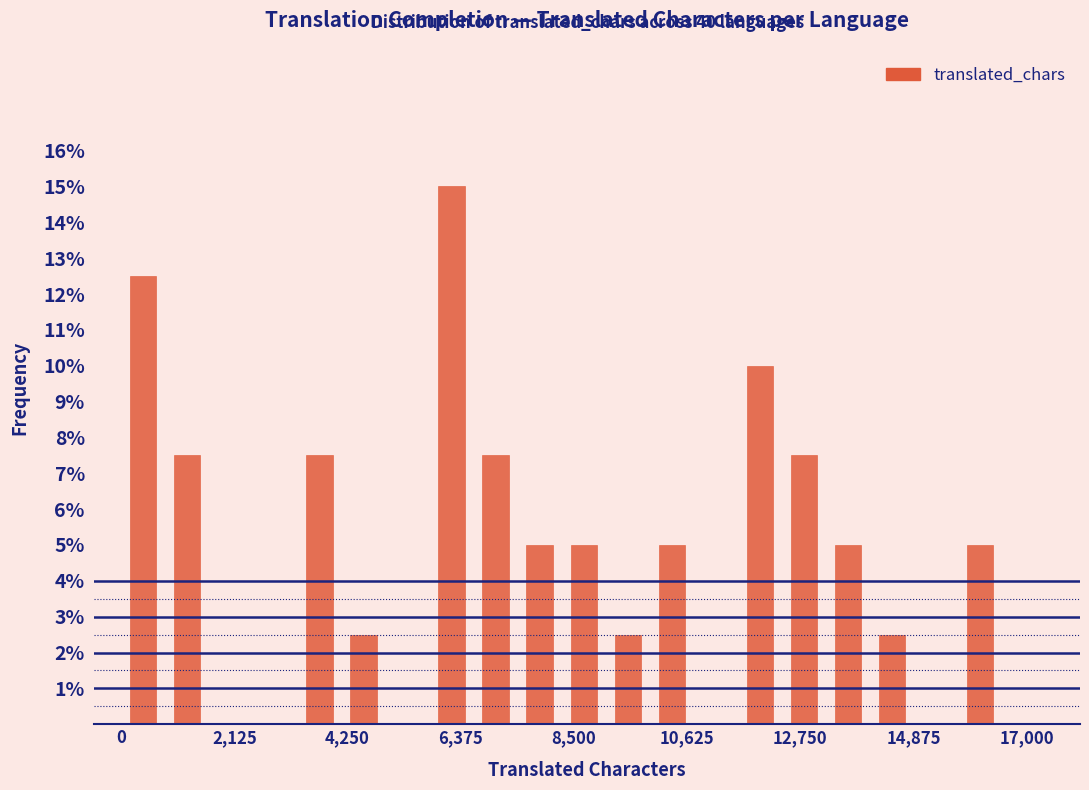

Read against the x-axis, roughly where is the centre of the tallest bar?

6000